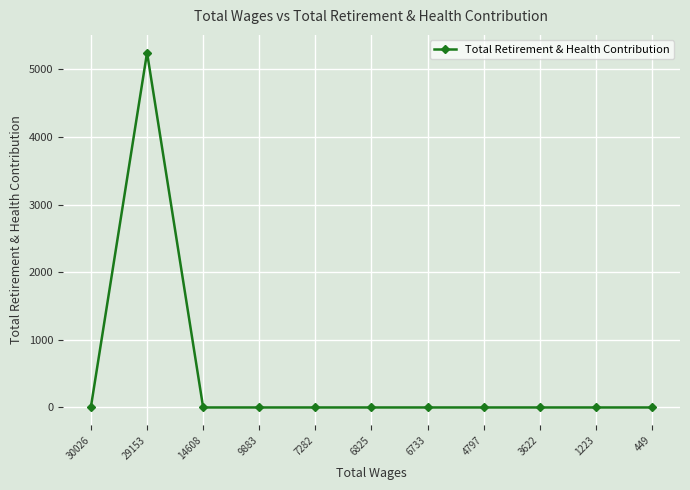

Where is the first local maximum?

29153